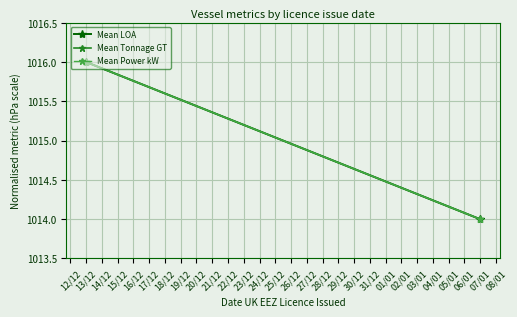

Between 07/01 and 13/12, which is larger?

13/12